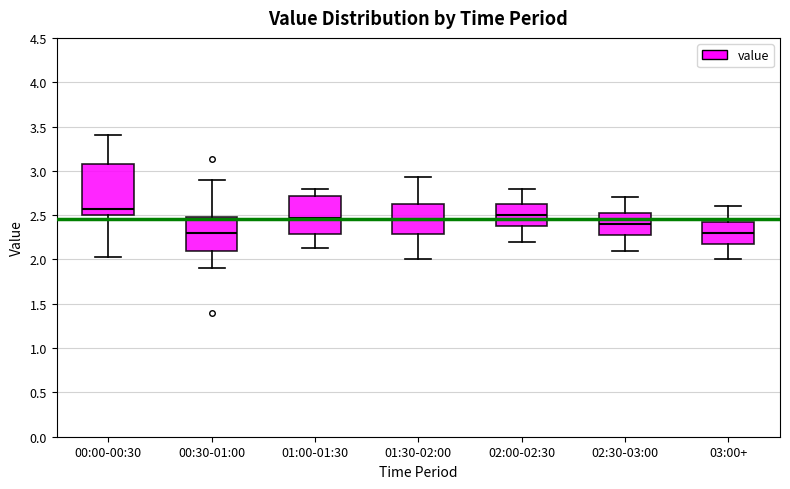

Reading left to right, read every box against the y-axis: the position of its median line, the range the box covers, and the ends of its whiskers. The values are not printed on the chart, so give them approximately, as read against the axis.

00:00-00:30: median 2.55, box 2.50 to 3.10, whiskers 2.05 to 3.40
00:30-01:00: median 2.30, box 2.10 to 2.50, whiskers 1.90 to 2.90
01:00-01:30: median 2.45, box 2.30 to 2.70, whiskers 2.15 to 2.80
01:30-02:00: median 2.45, box 2.30 to 2.65, whiskers 2.00 to 2.95
02:00-02:30: median 2.50, box 2.40 to 2.65, whiskers 2.20 to 2.80
02:30-03:00: median 2.40, box 2.30 to 2.55, whiskers 2.10 to 2.70
03:00+: median 2.30, box 2.20 to 2.45, whiskers 2.00 to 2.60